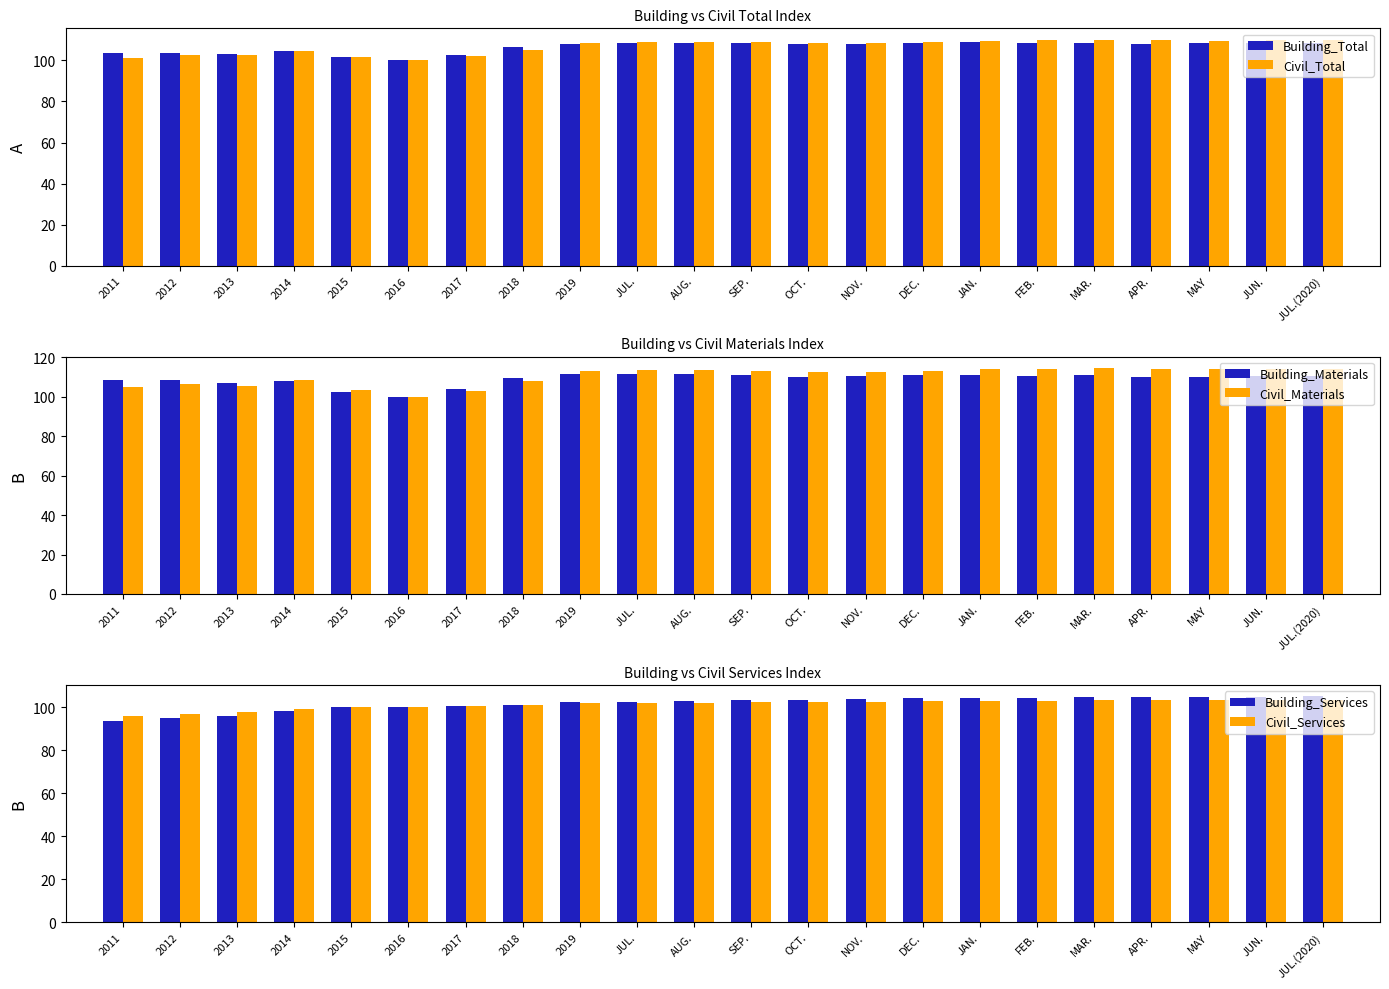

What is the difference between the maximum and minimum values in the Building_Total series?

8.8